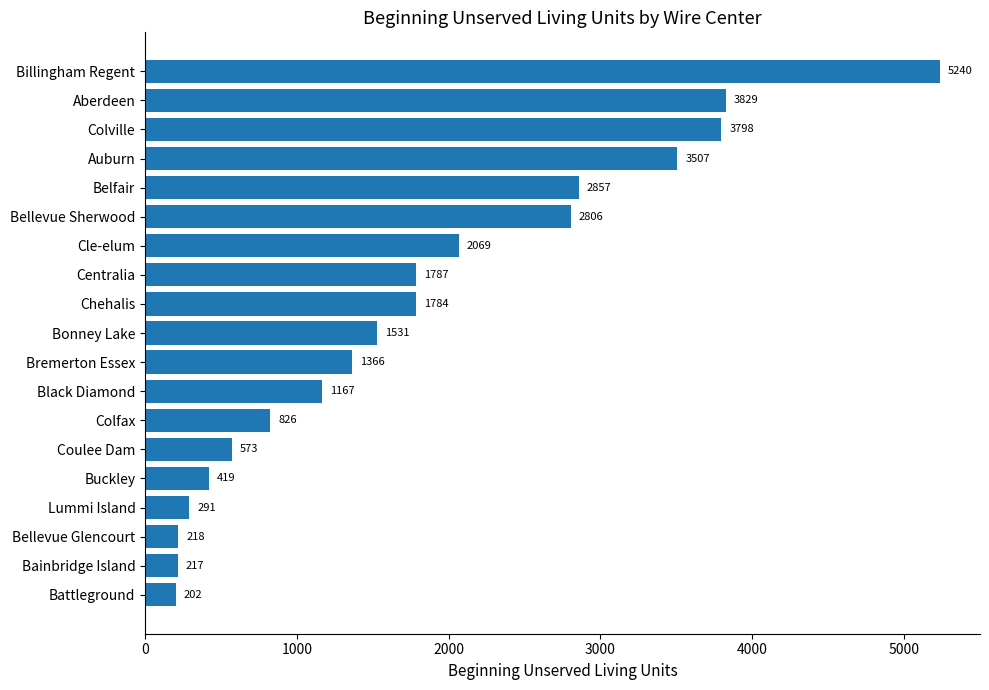

What is the sum of all values?

34487